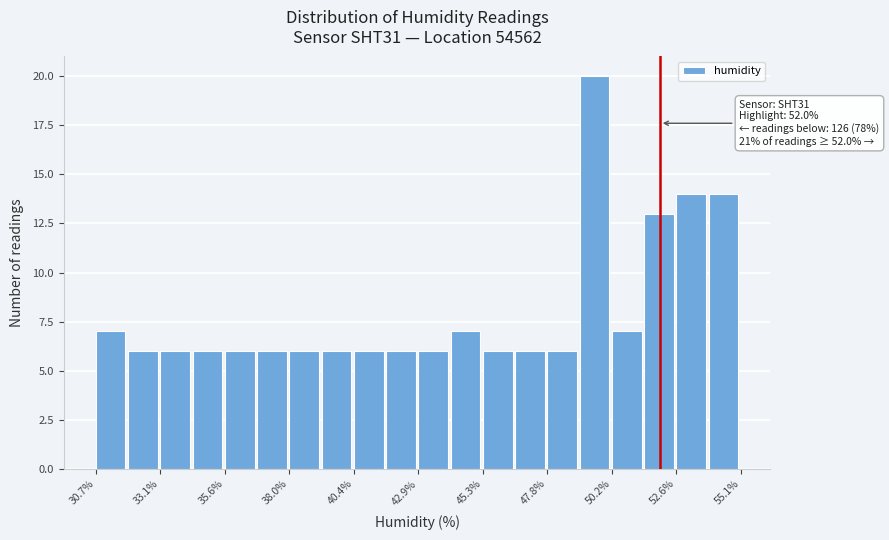

Read against the x-axis, roughly where is the centre of the tallest bar?

49.5